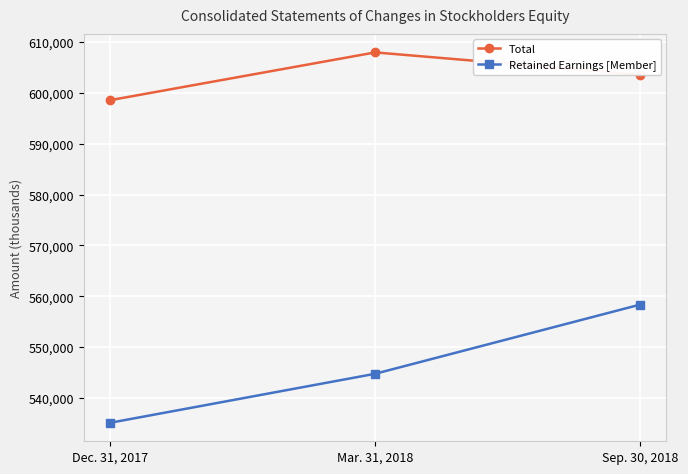

Reading left to right, what are all the values shown in this chart?

Total: Dec. 31, 2017=598567	Mar. 31, 2018=607957	Sep. 30, 2018=603577
Retained Earnings [Member]: Dec. 31, 2017=535130	Mar. 31, 2018=544762	Sep. 30, 2018=558357